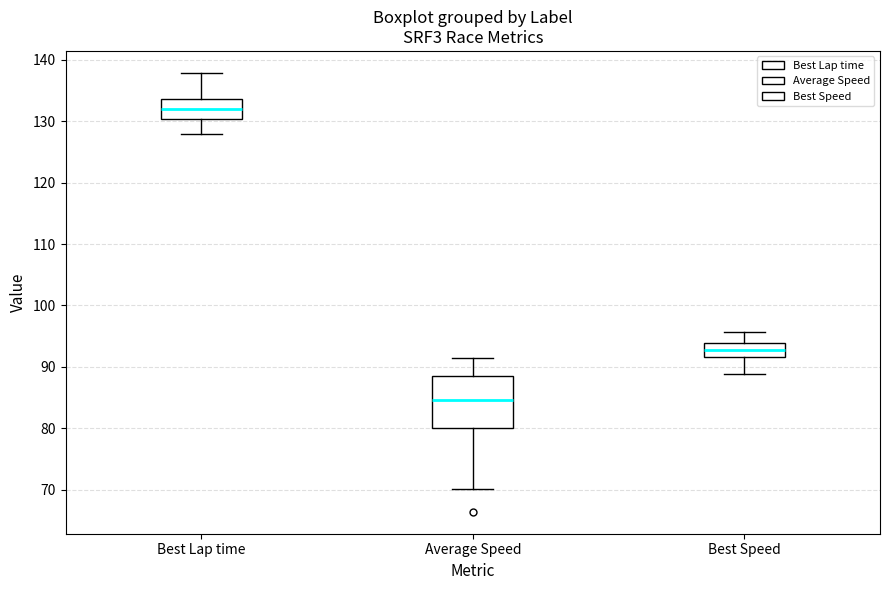

Where does the lower whisker of the box for Average Speed end on the y-axis? The values are not printed on the chart, so give them approximately, as read against the axis.

70